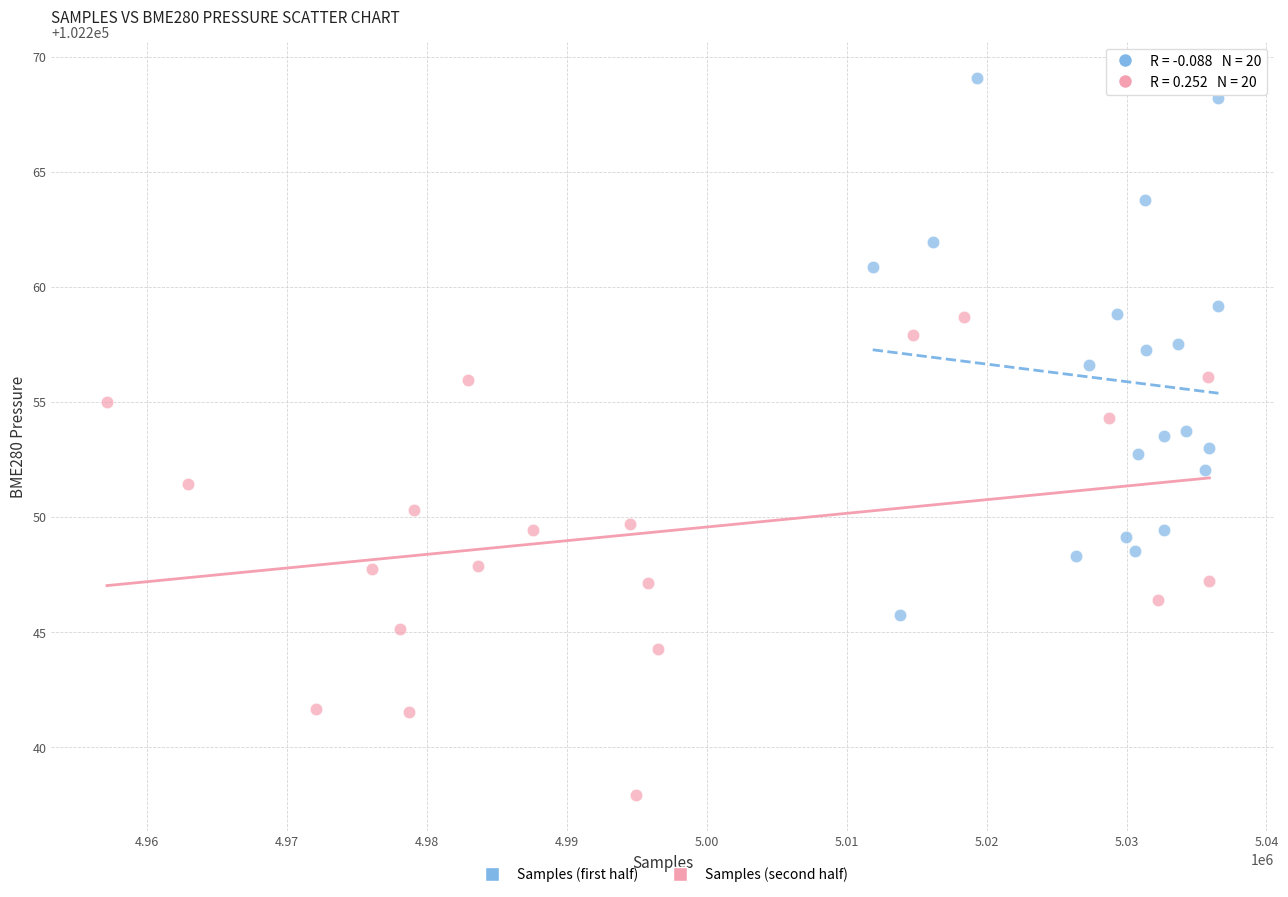

What are all the series names shown in the legend?

Samples (first half), Samples (second half)